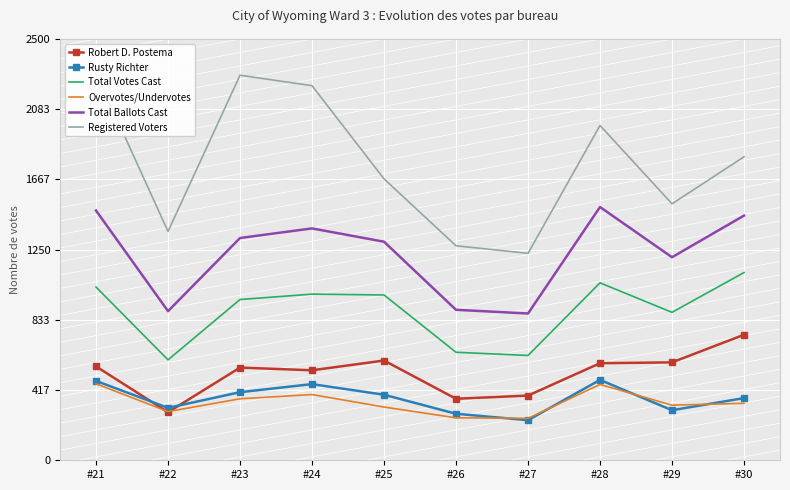

At which category does Total Ballots Cast reach its first local peak?

#24